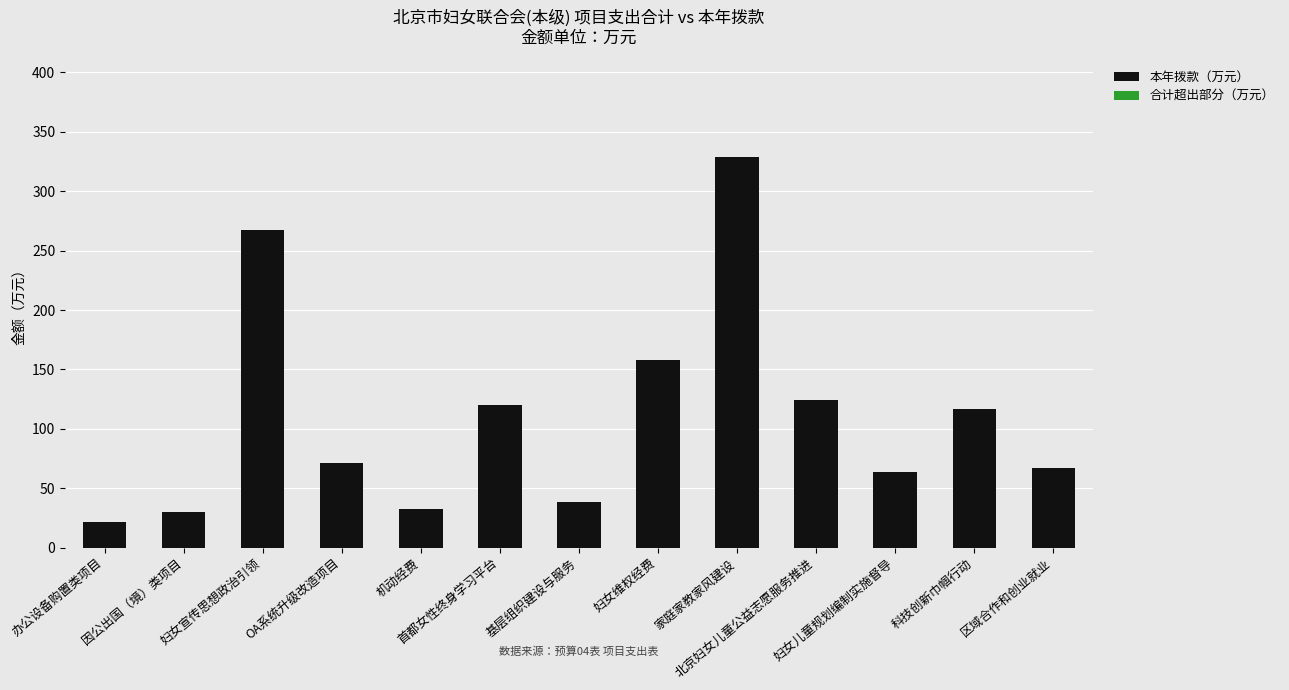

What is the maximum value shown in the chart?

328.5